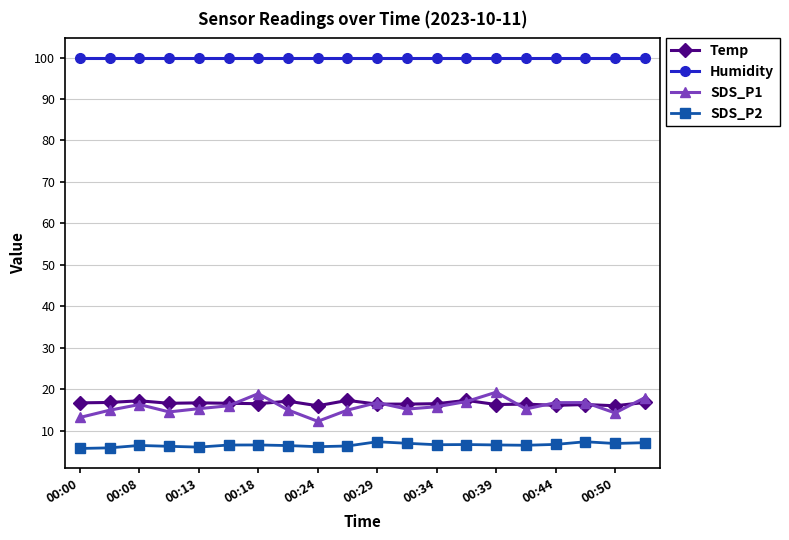

What is the maximum value for SDS_P1?

19.3